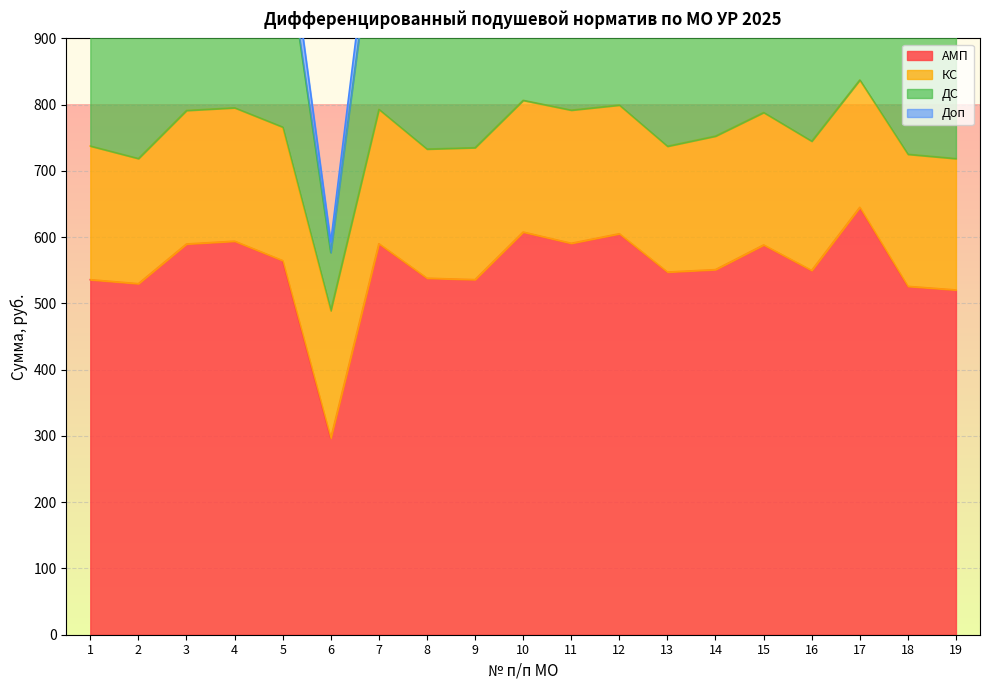

What is the total value across all series at 7?

1718.8